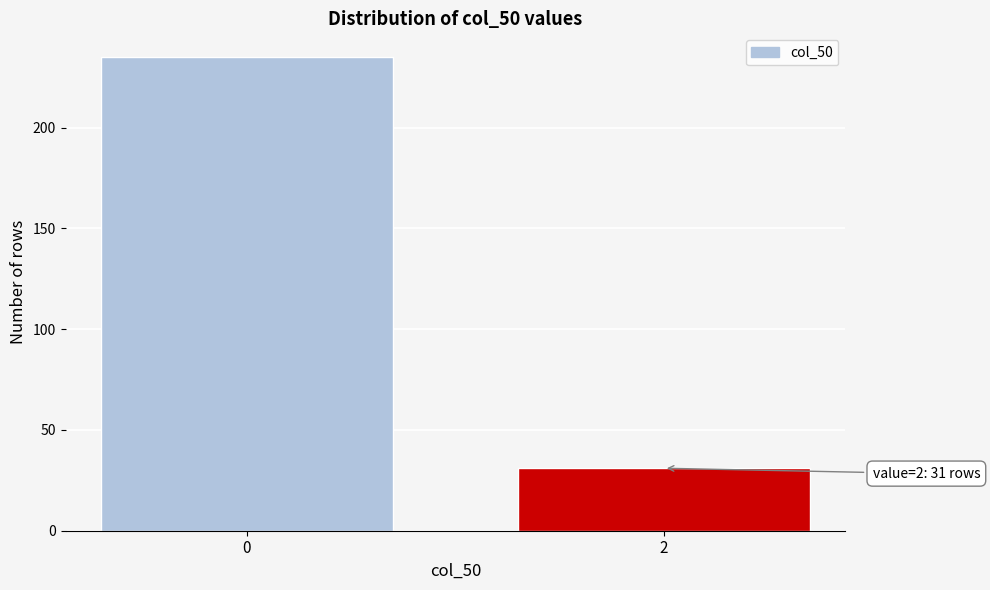

Reading left to right, extract all data points from this chart.

0=235	2=31